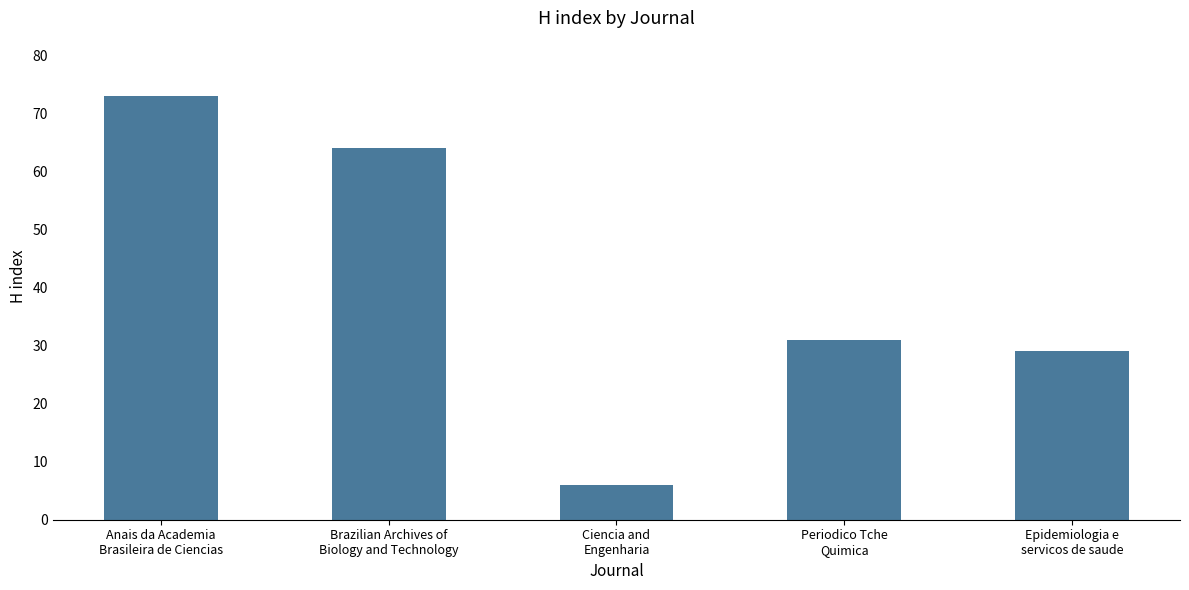

What is the average value?

41